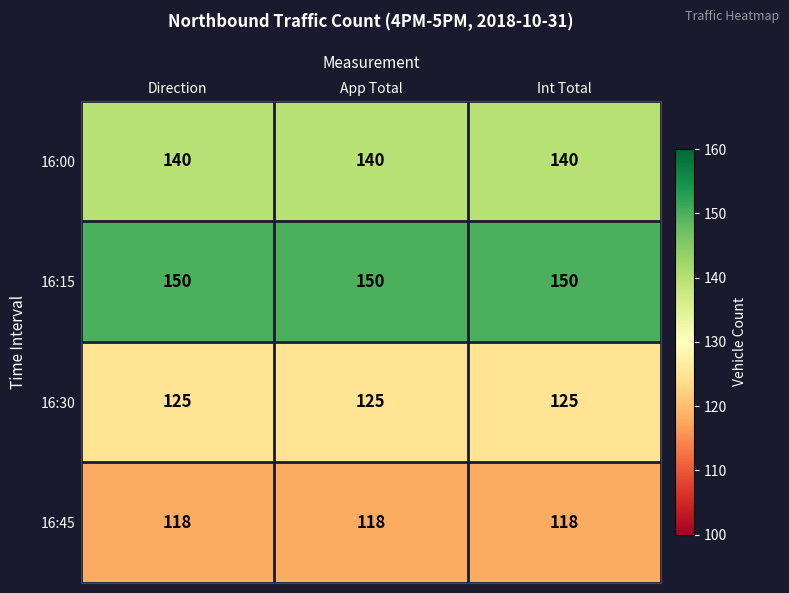

At how many categories does at least one series exceed 132?

3